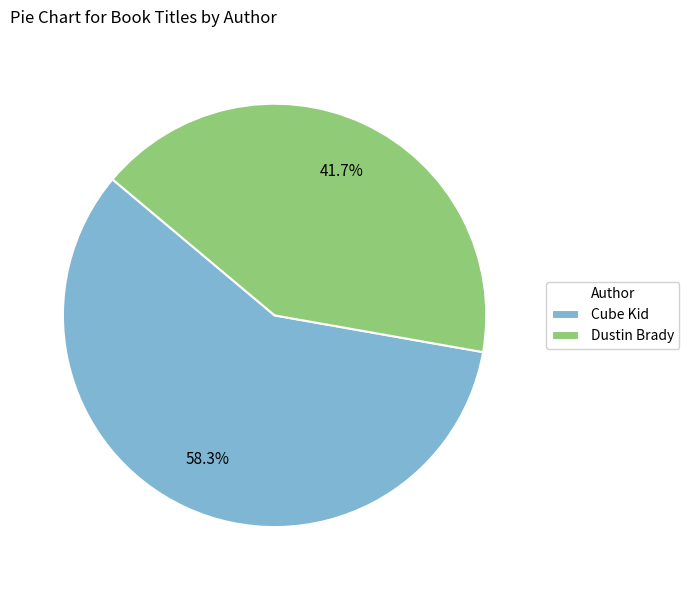

What is the majority slice?

Cube Kid